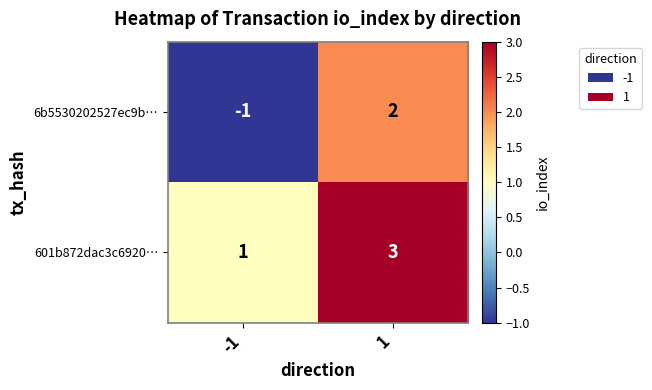

What is the sum of all 601b872dac3c6920… values?

4